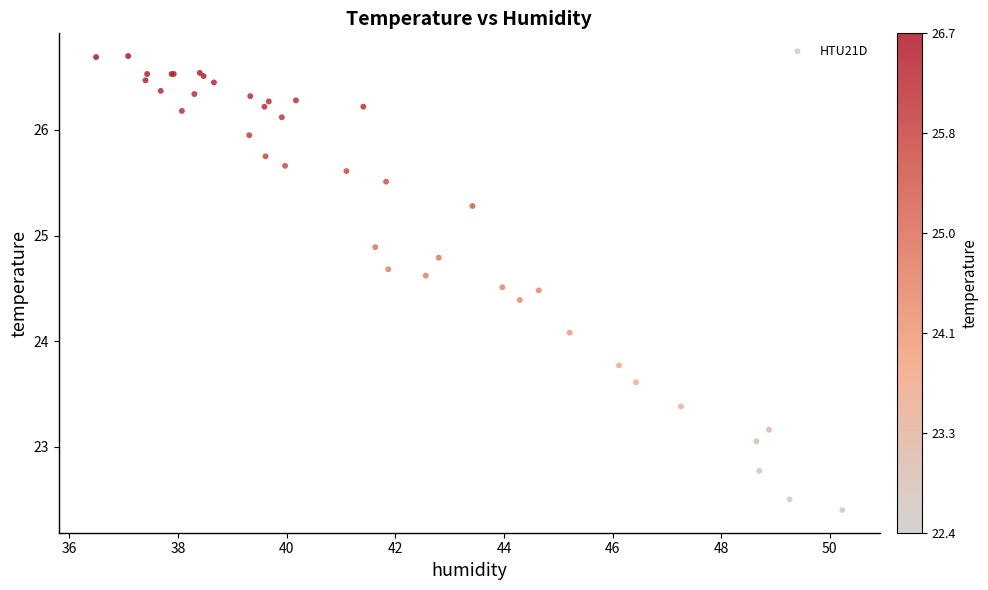

What Y value in the scatter plot is closest to 24?

24.1